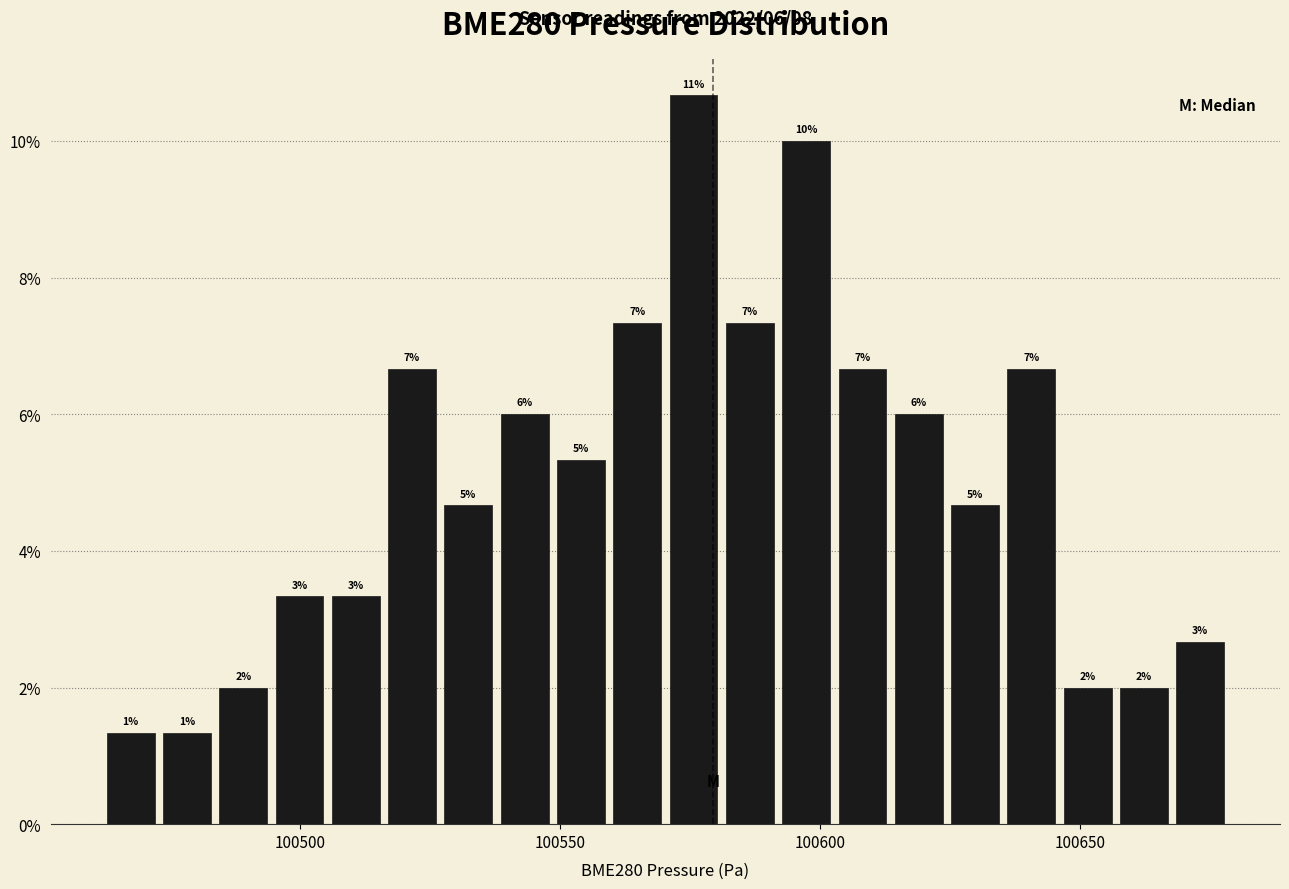

Read against the x-axis, roughly where is the centre of the tallest bar?

100575